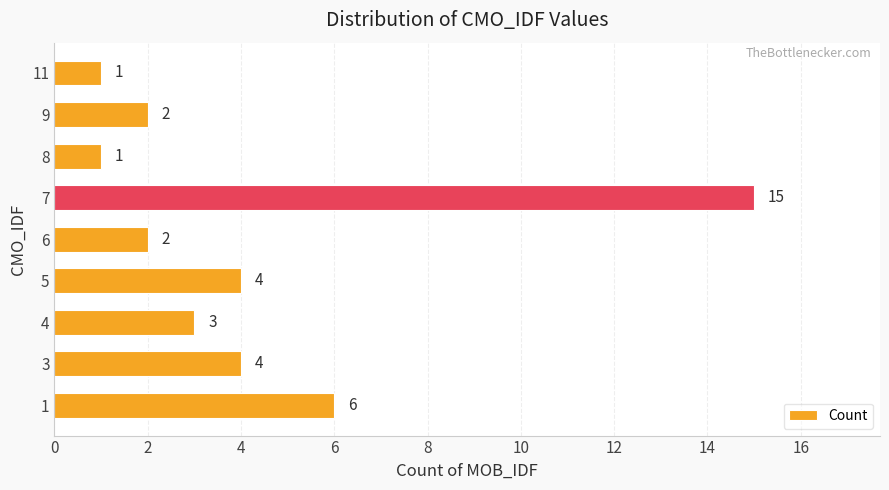

What is the ratio of the value at 1 to the value at 11?

6.0